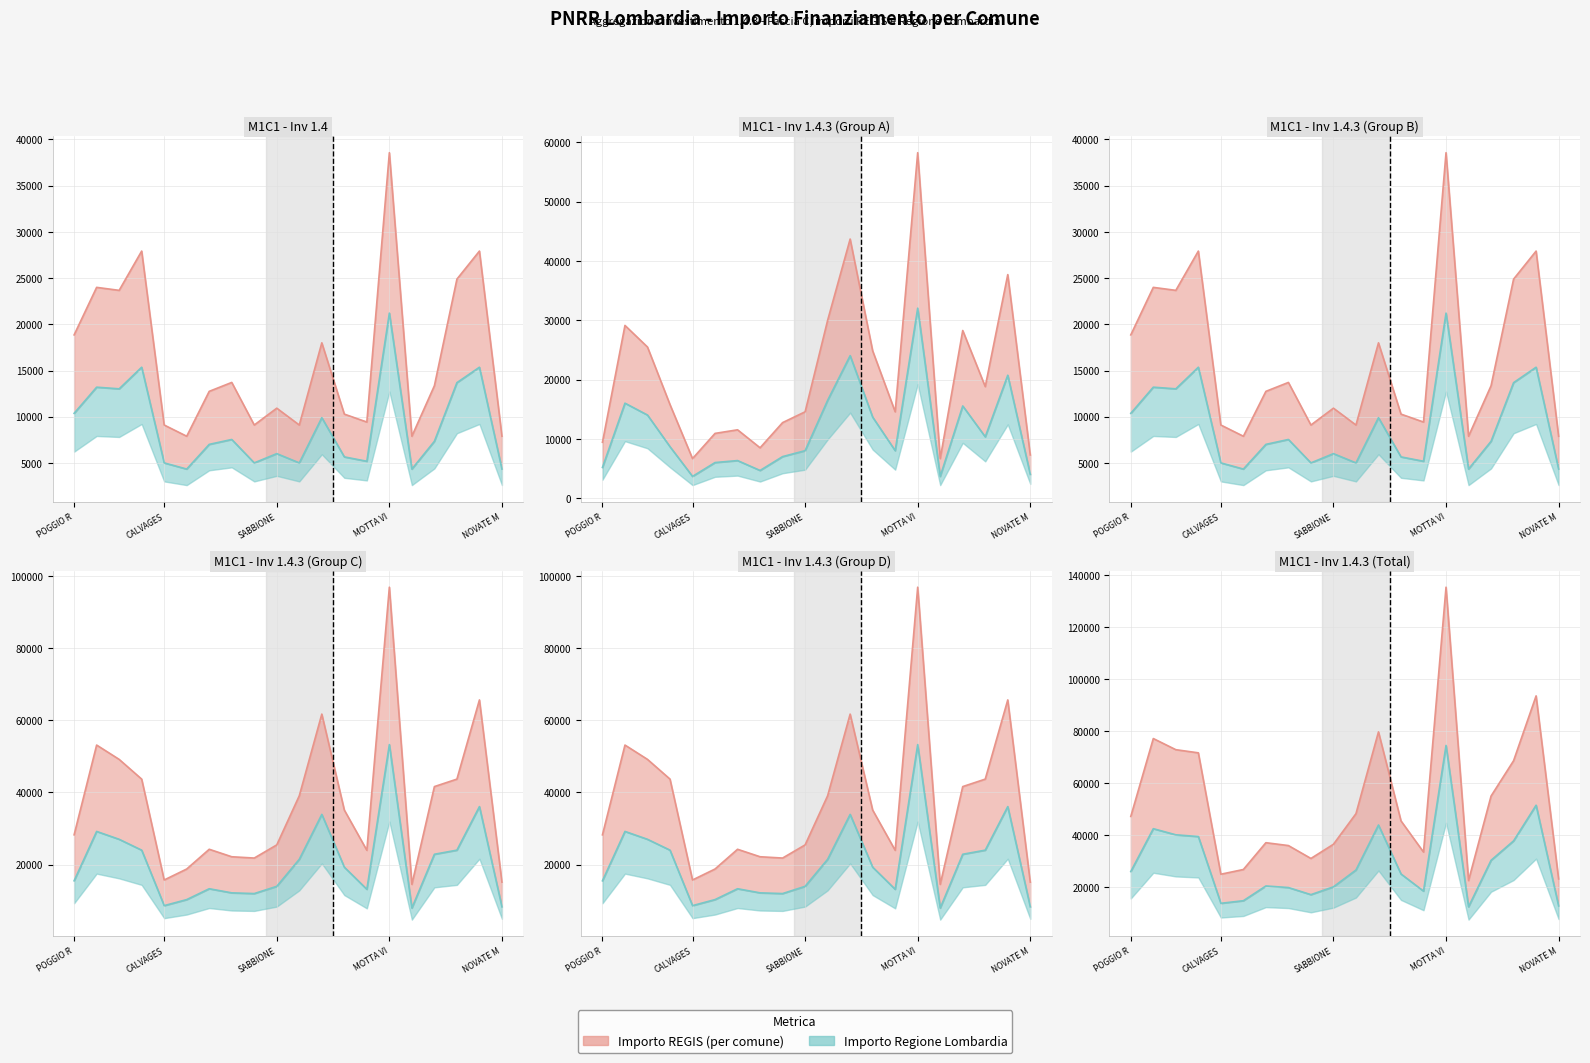

Rank the series at 8 from highest to lowest value.

Importo REGIS, Importo Regione